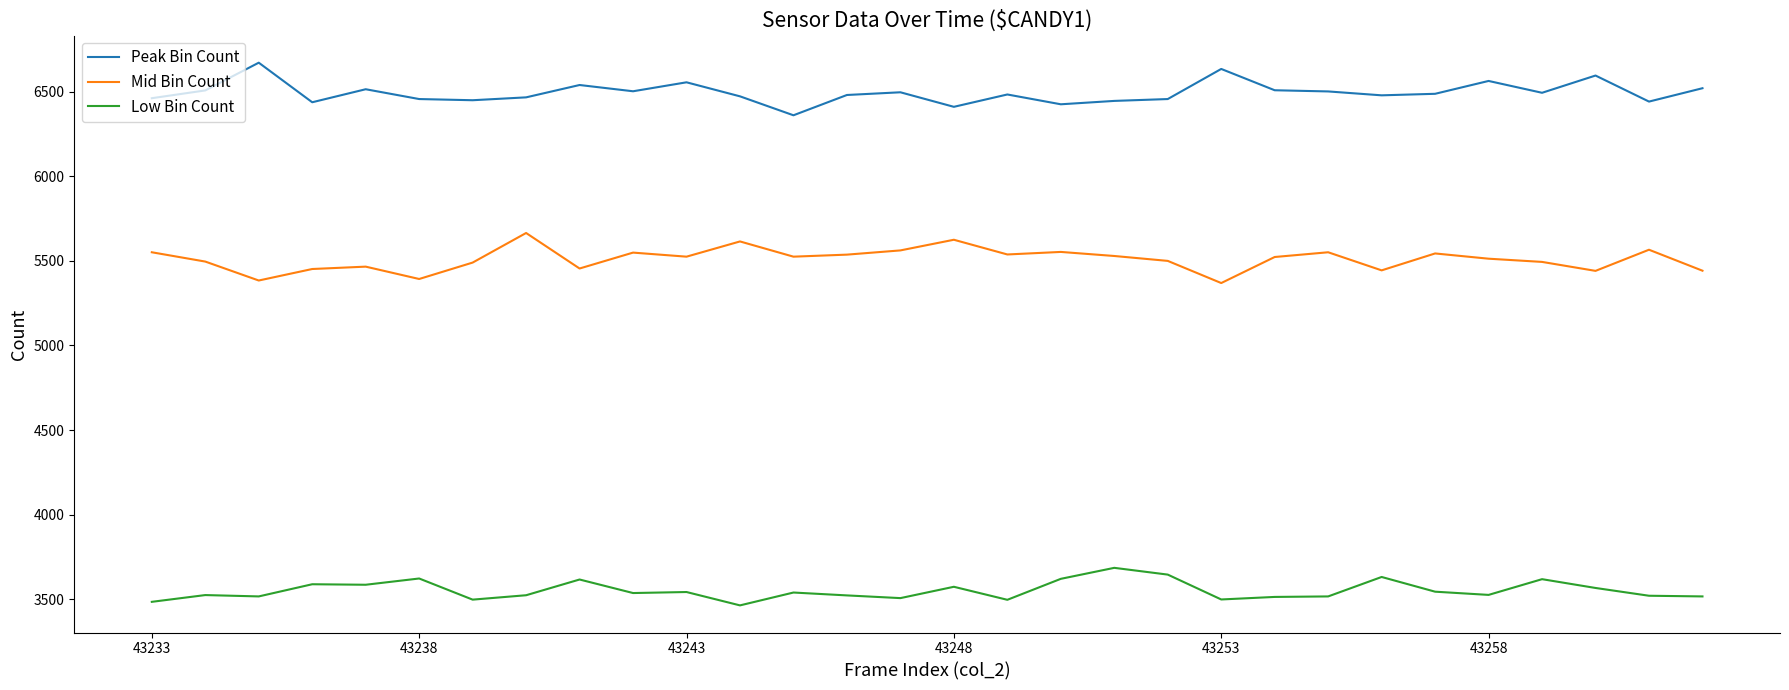

True or false: Peak Bin Count and Mid Bin Count cross at least once.

False